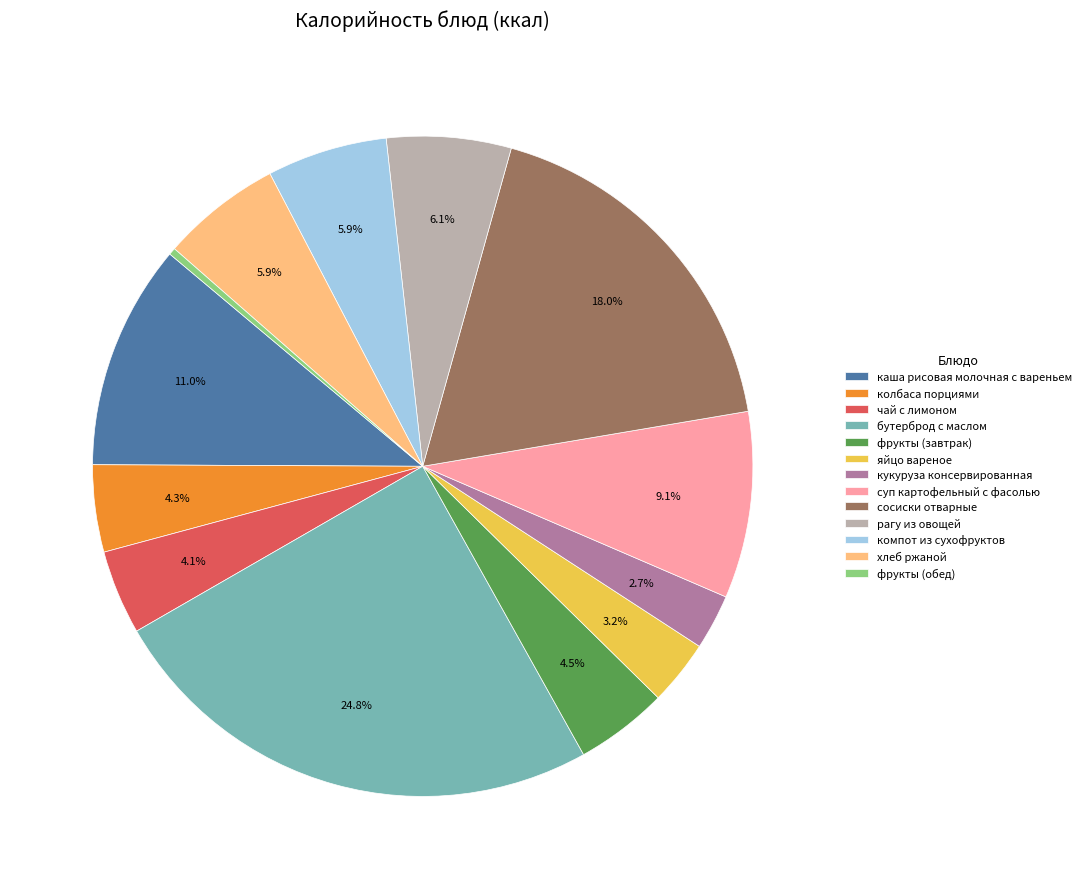

To the nearest percent, what percentage of the pie is компот из сухофруктов?

6%